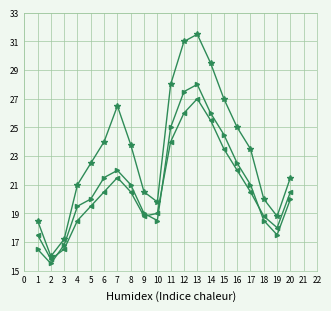

What is the maximum value shown in the chart?

31.5